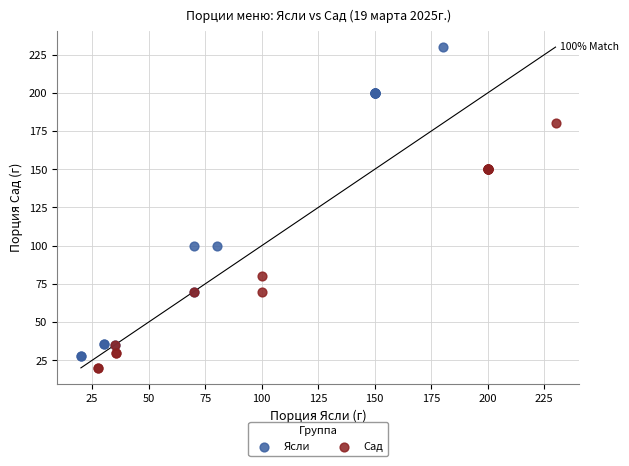

Which series has the largest Y range (max minus min)?

Ясли